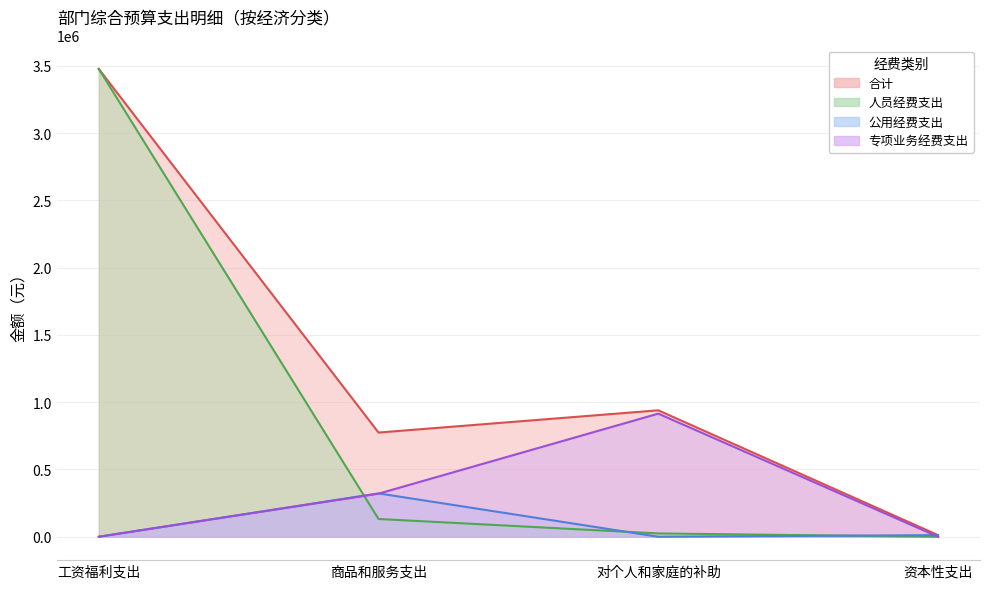

At how many categories does at least one series exceed 413800?

3